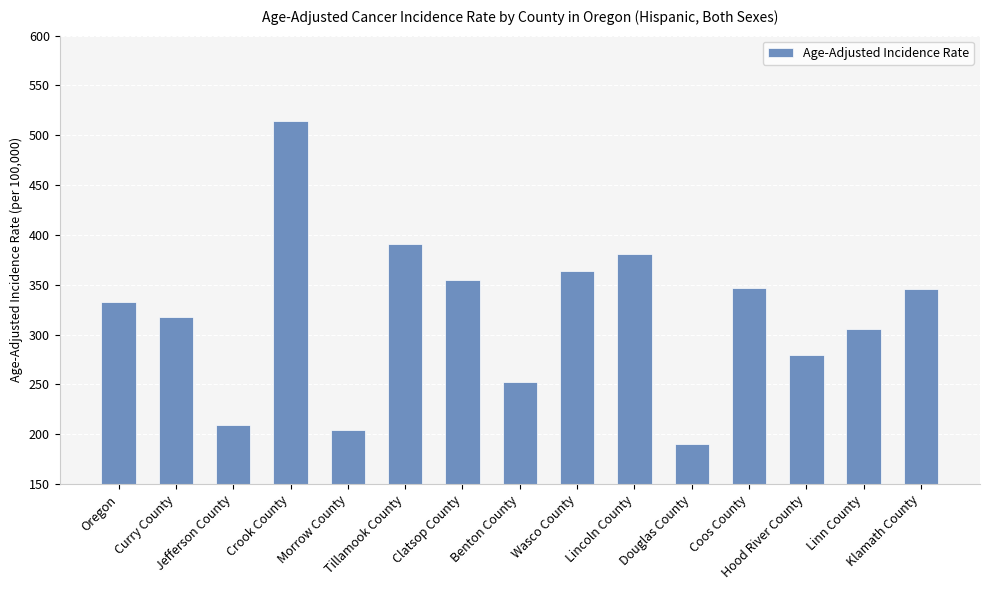

What is the label of the 2nd bar from the right?

Linn County